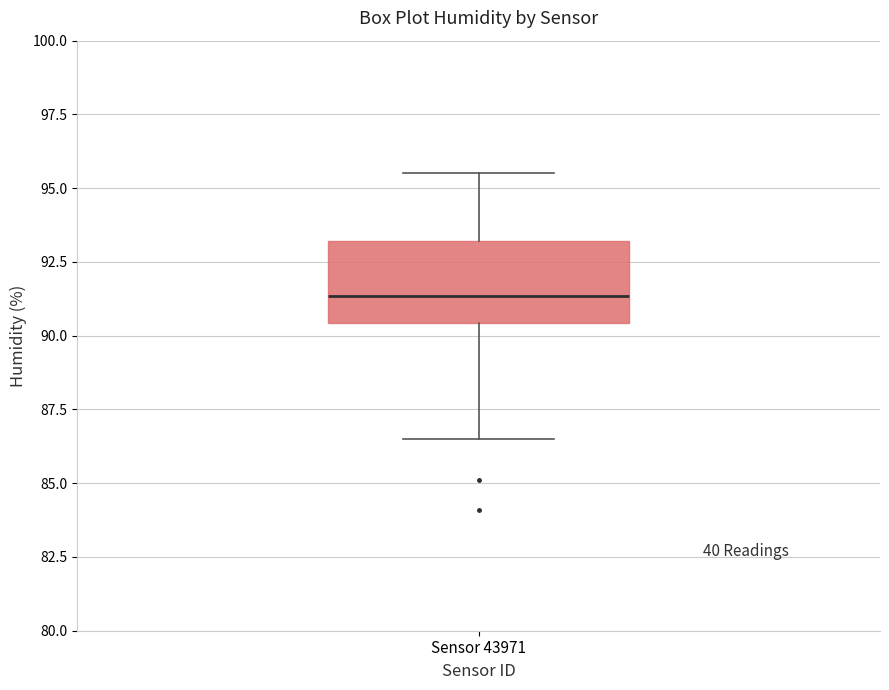

Transcribe this box plot: give where the median line is, the range the box spans, and where the two whiskers end, as read against the y-axis. The values are not printed on the chart, so give them approximately, as read against the axis.

median 91.5, box 90.5 to 93.0, whiskers 86.5 to 95.5